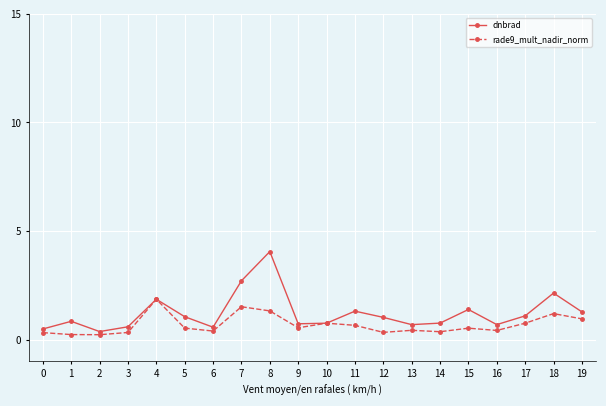

True or false: dnbrad has more than 1 points higher than both neighbors.

True